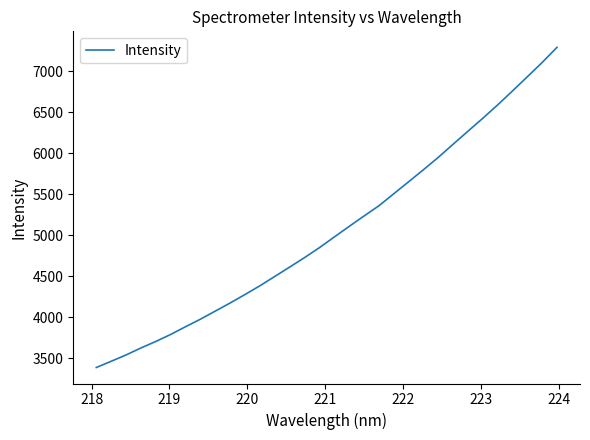

What is the average value?

5062.7